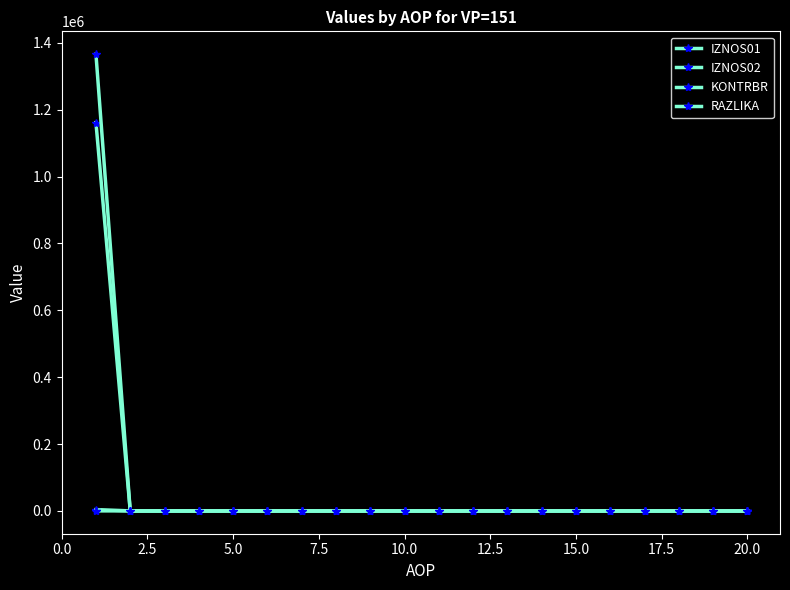

How many distinct data groups are displayed?

4